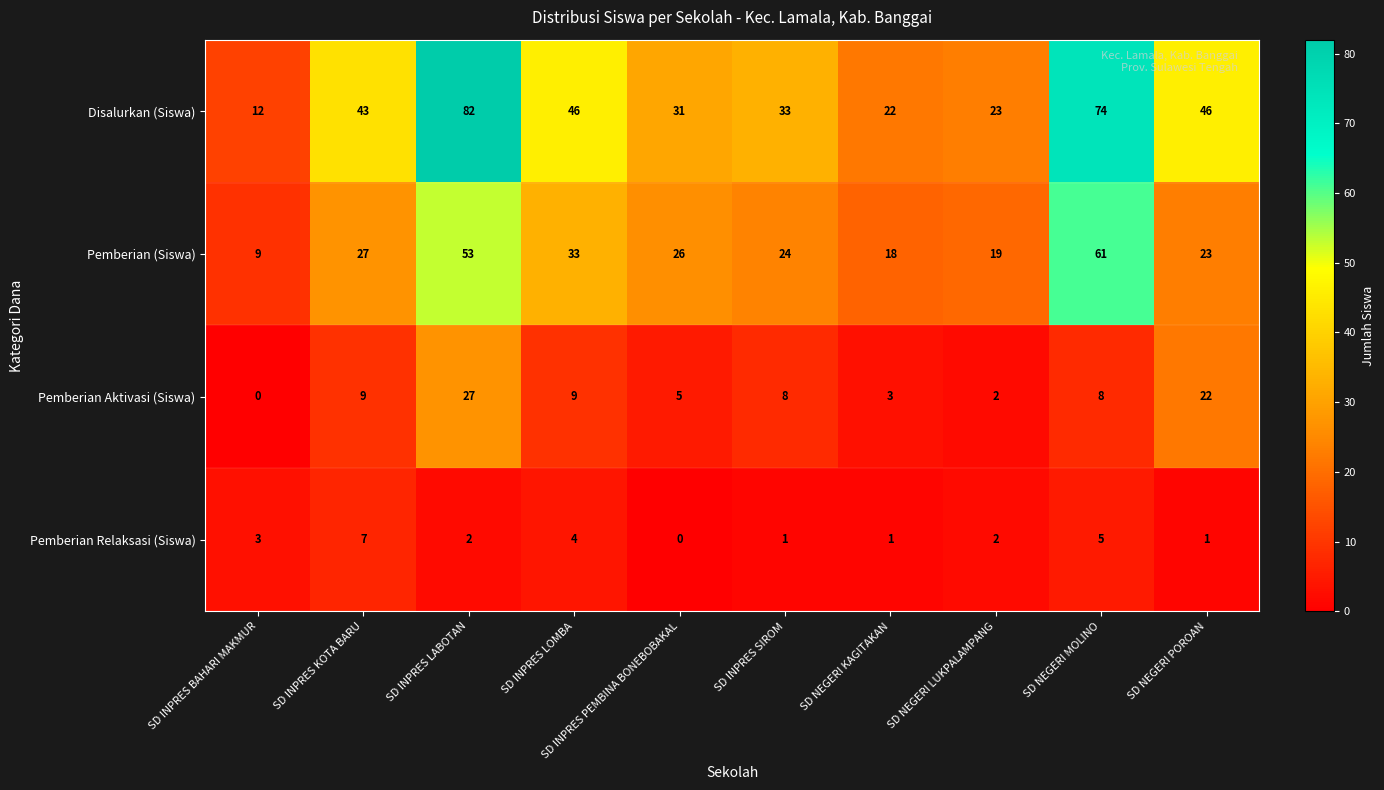

At how many categories does at least one series exceed 59?

2